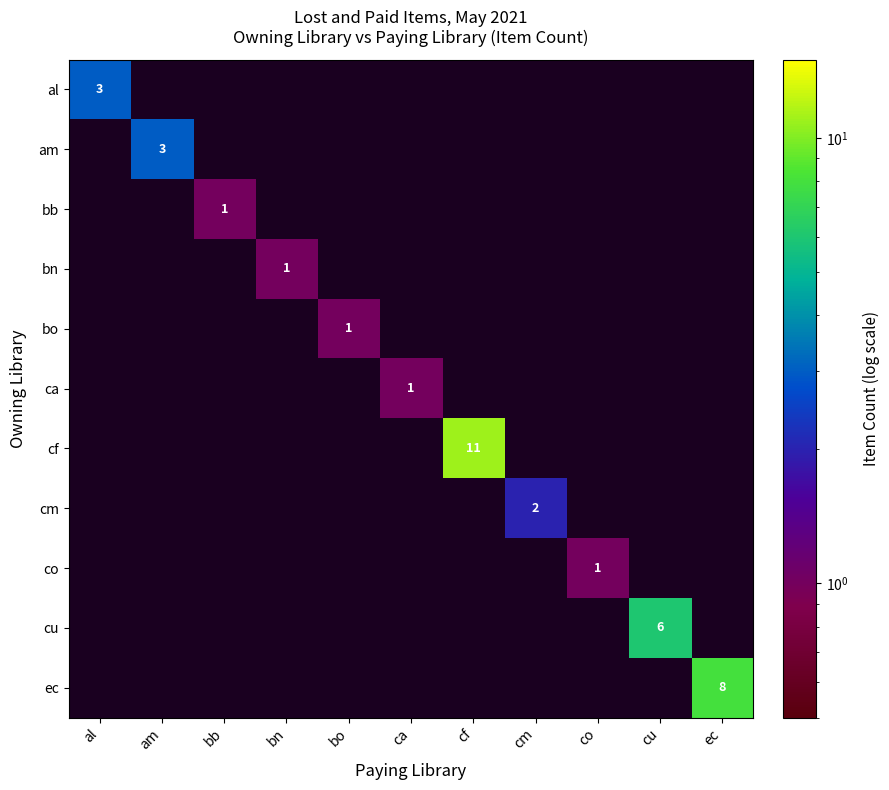

How many categories are shown in the chart?

11